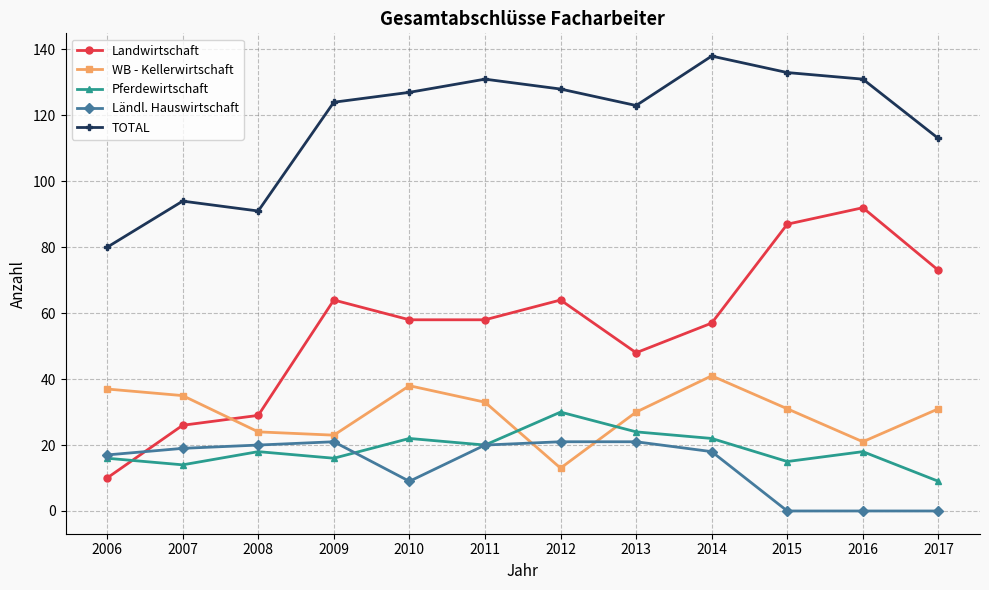

What are all the series names shown in the legend?

Landwirtschaft, WB - Kellerwirtschaft, Pferdewirtschaft, Ländl. Hauswirtschaft, TOTAL